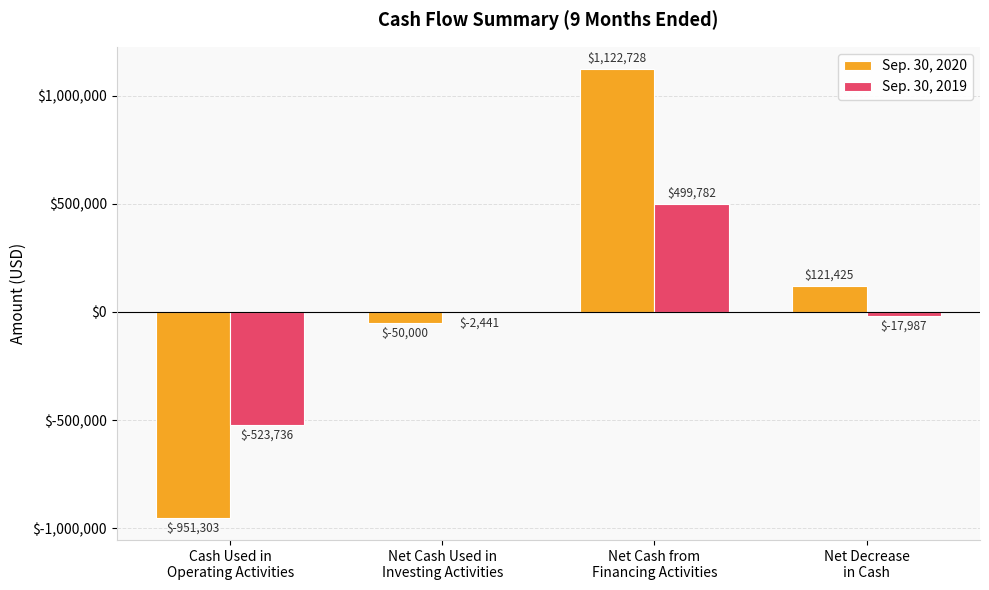

Reading left to right, what are all the values shown in this chart?

Sep. 30, 2020: Cash Used in
Operating Activities=-951303	Net Cash Used in
Investing Activities=-50000	Net Cash from
Financing Activities=1122728	Net Decrease
in Cash=121425
Sep. 30, 2019: Cash Used in
Operating Activities=-523736	Net Cash Used in
Investing Activities=-2441	Net Cash from
Financing Activities=499782	Net Decrease
in Cash=-17987